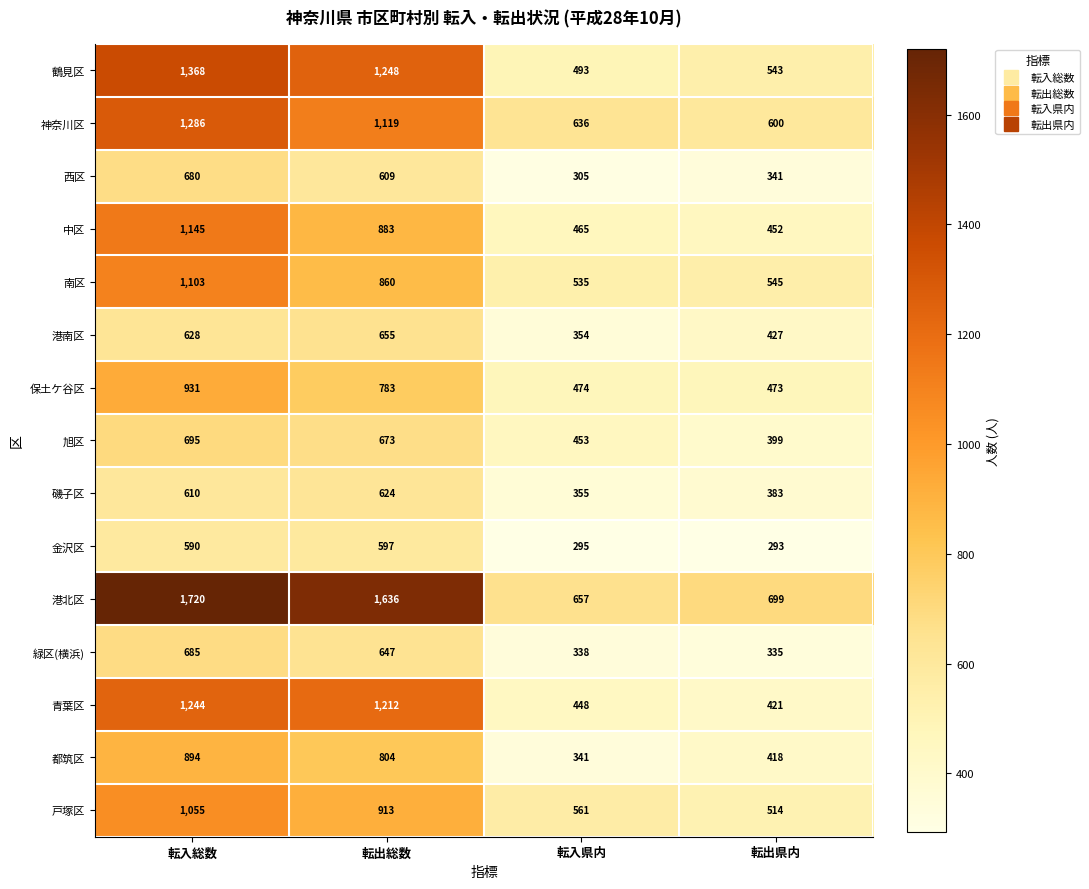

What is the difference between the maximum and second lowest values in the 旭区 series?

242